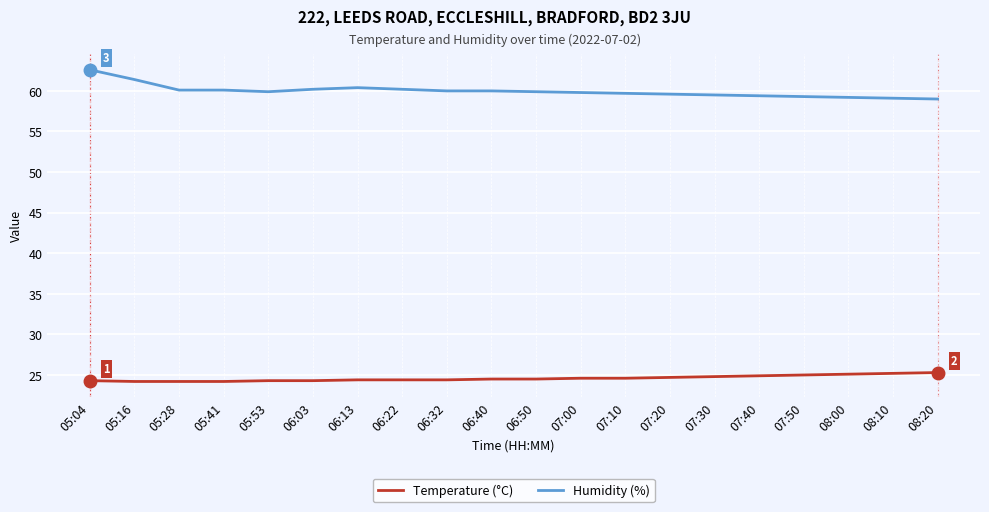

True or false: Temperature (°C) and Humidity (%) cross at least once.

False